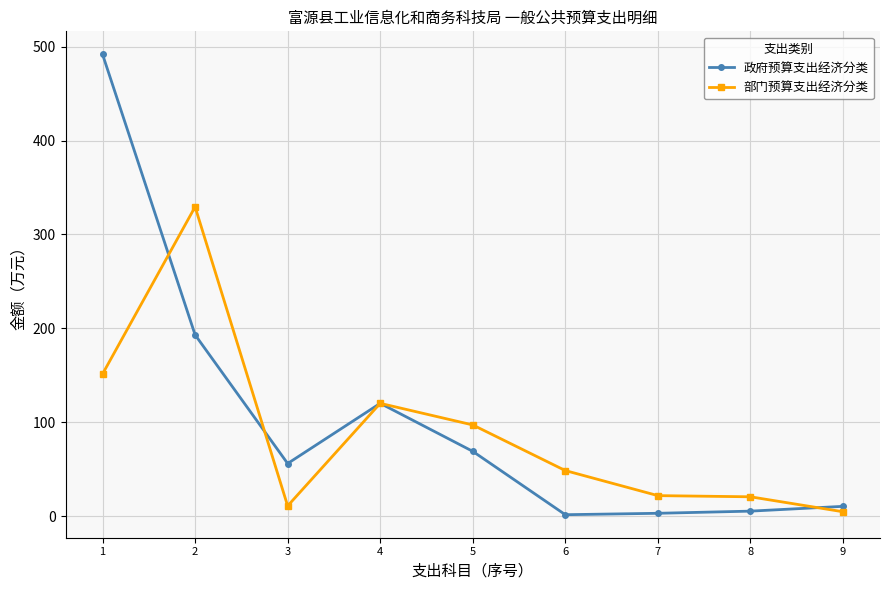

List the series in order of their peak value, lowest first.

部门预算支出经济分类, 政府预算支出经济分类